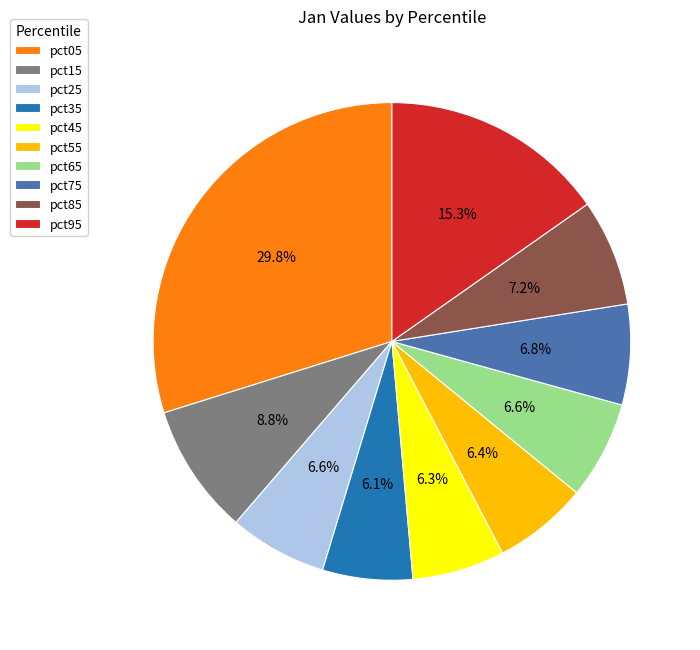

Do pct35 and pct05 together represent more than half of the pie?

No